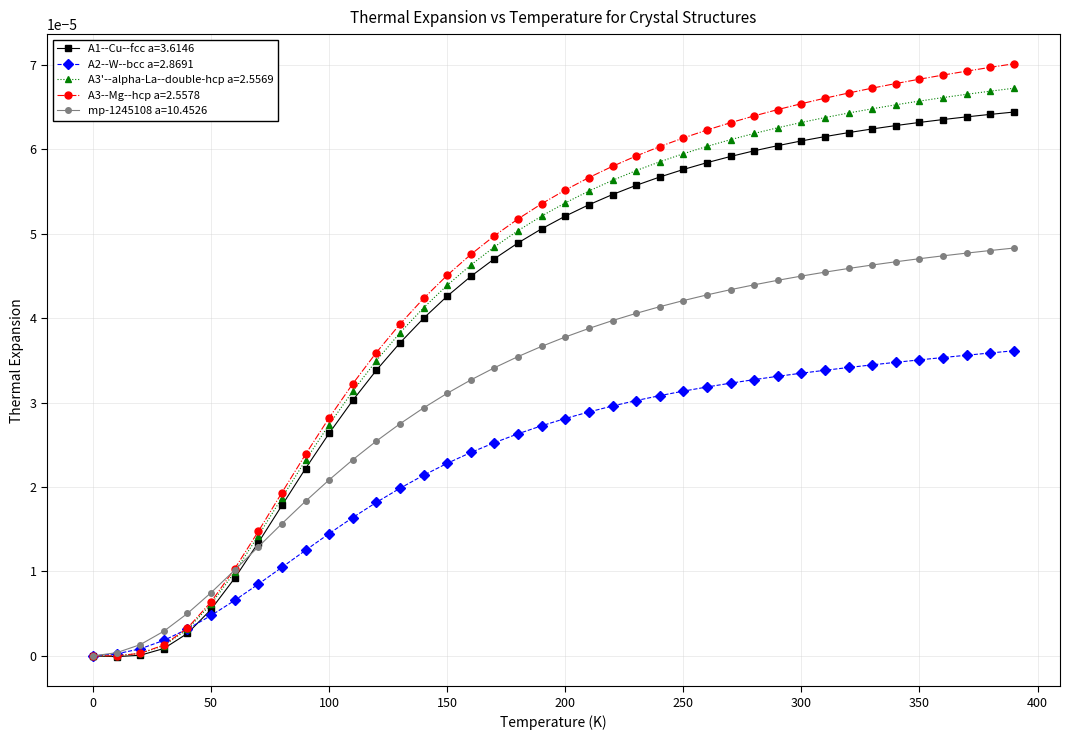

Which series has the widest spread of values?

A3--Mg--hcp a=2.5578